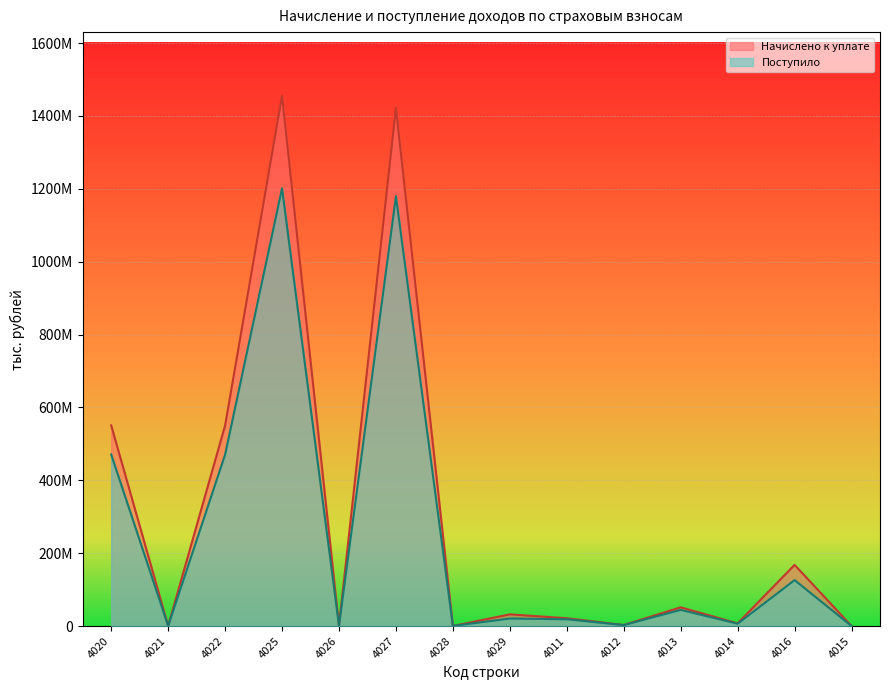

How many values in the Поступило series are below 20654866?

7